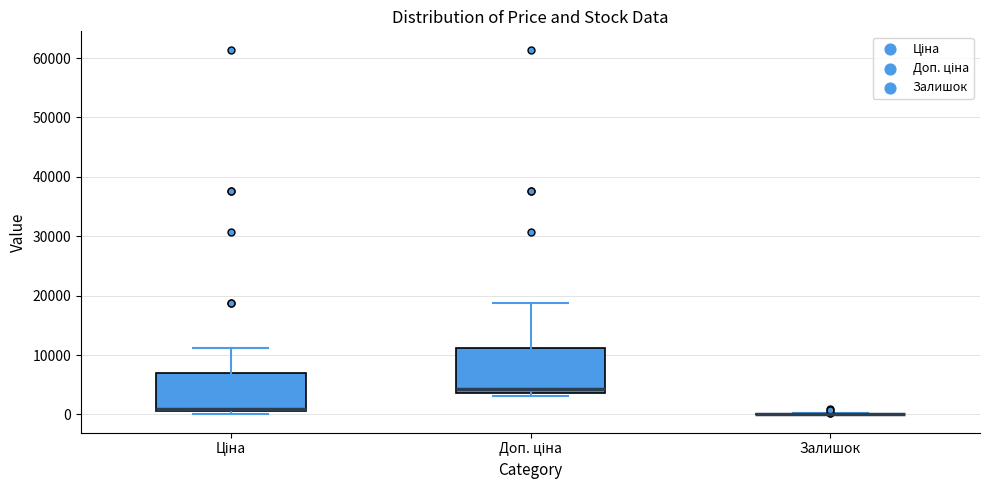

Which box is the tallest, from its lower edge to its upper edge?

Доп. ціна